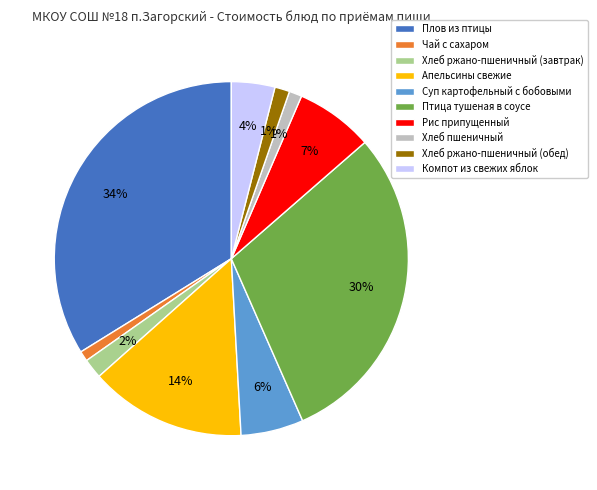

Which category has the biggest portion of the pie?

Плов из птицы